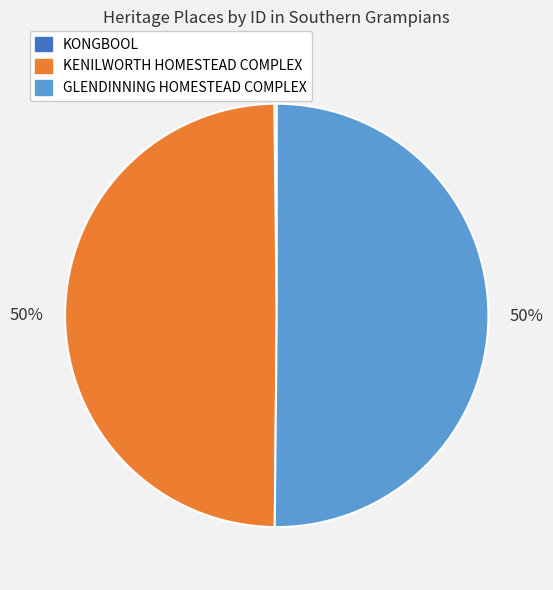

Combined, do GLENDINNING HOMESTEAD COMPLEX and KENILWORTH HOMESTEAD COMPLEX account for over 50%?

Yes